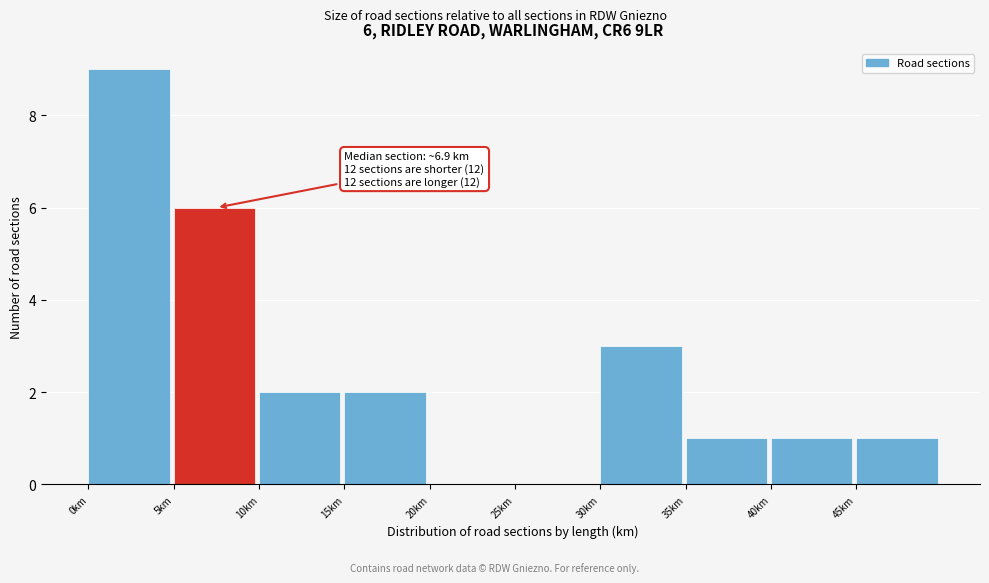

Which range on the x-axis has the tallest bar?

0 to 5